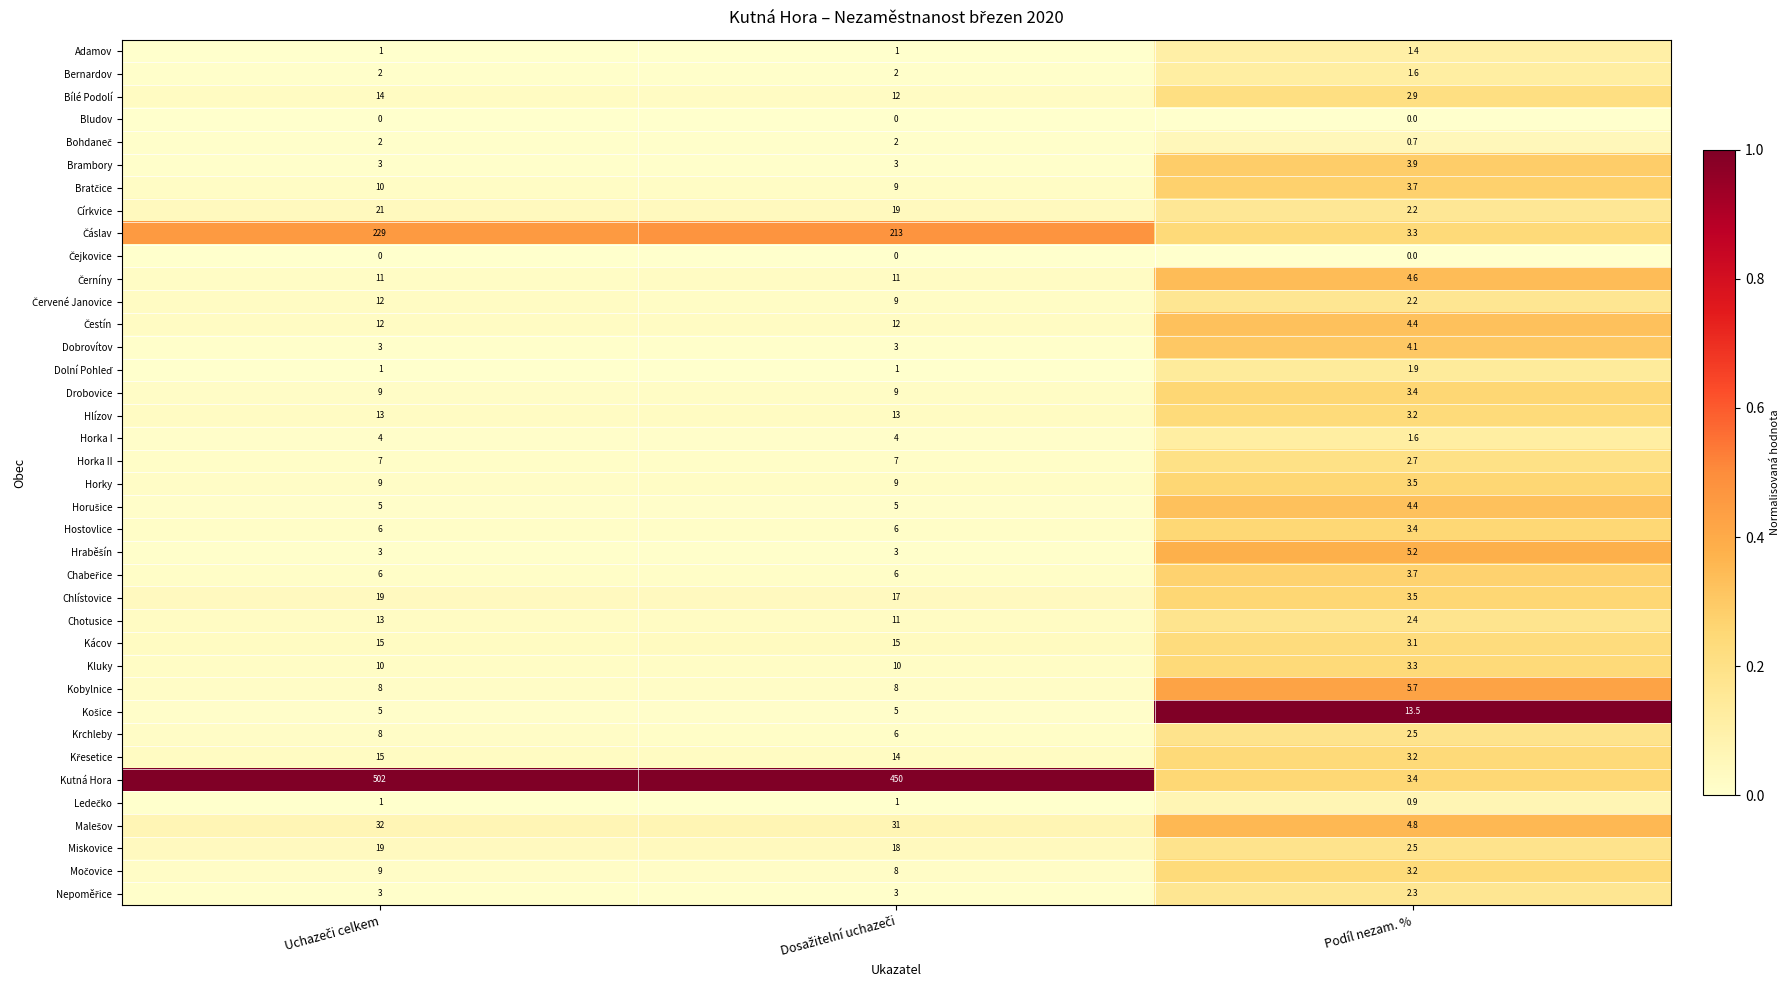

Where is Kácov nearest to the value 9?

Podíl nezam. %